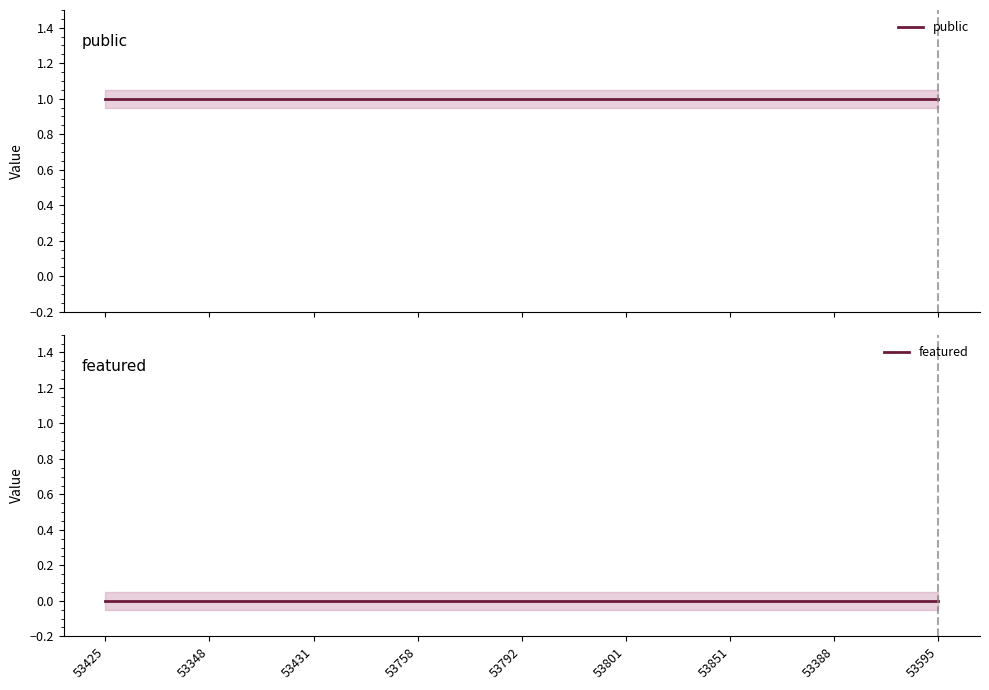

What is the label of the 6th point from the right?

53758